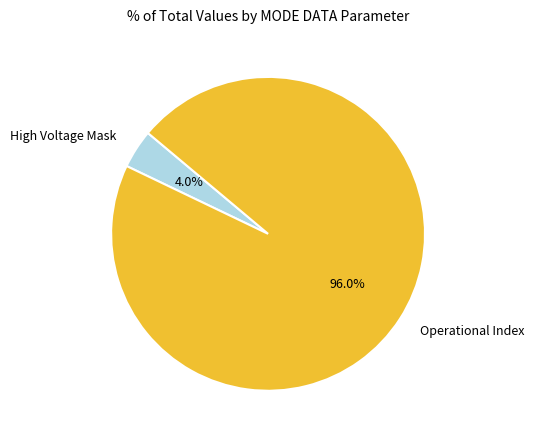

Approximately how many times larger is the value at Operational Index compared to High Voltage Mask?

24.0